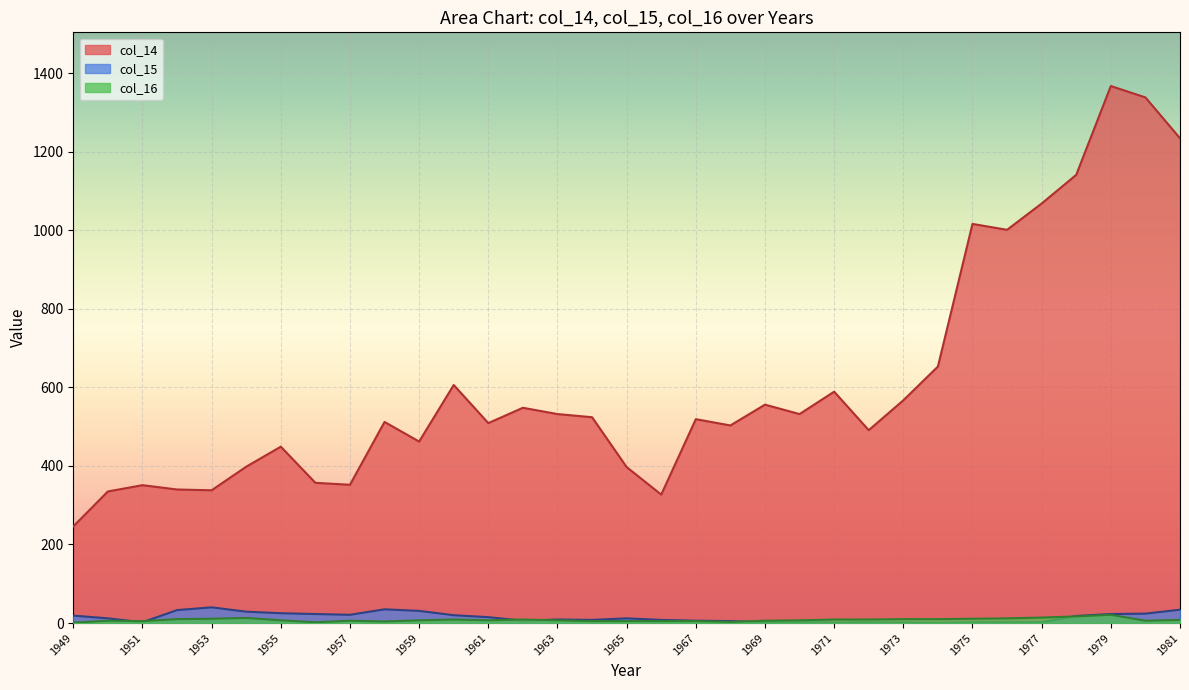

At which label is col_14 closest to 806?

1974